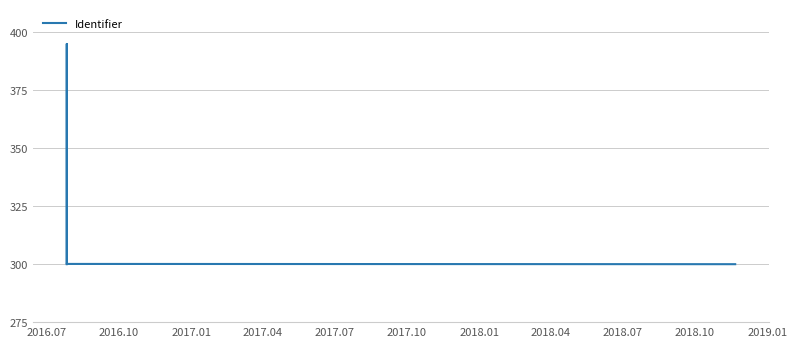

At which label is the value closest to 347?

2018.04